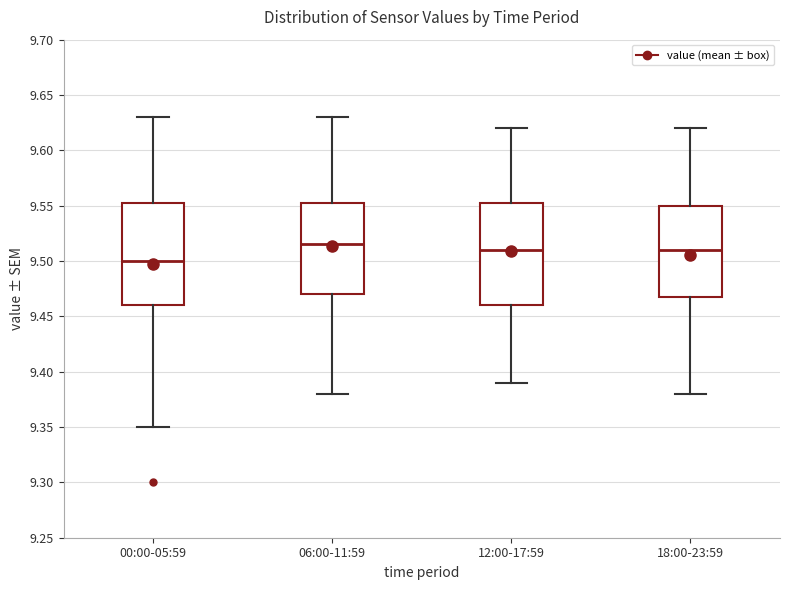

Where is the lower edge of the box for 06:00-11:59 on the y-axis? The values are not printed on the chart, so give them approximately, as read against the axis.

9.470